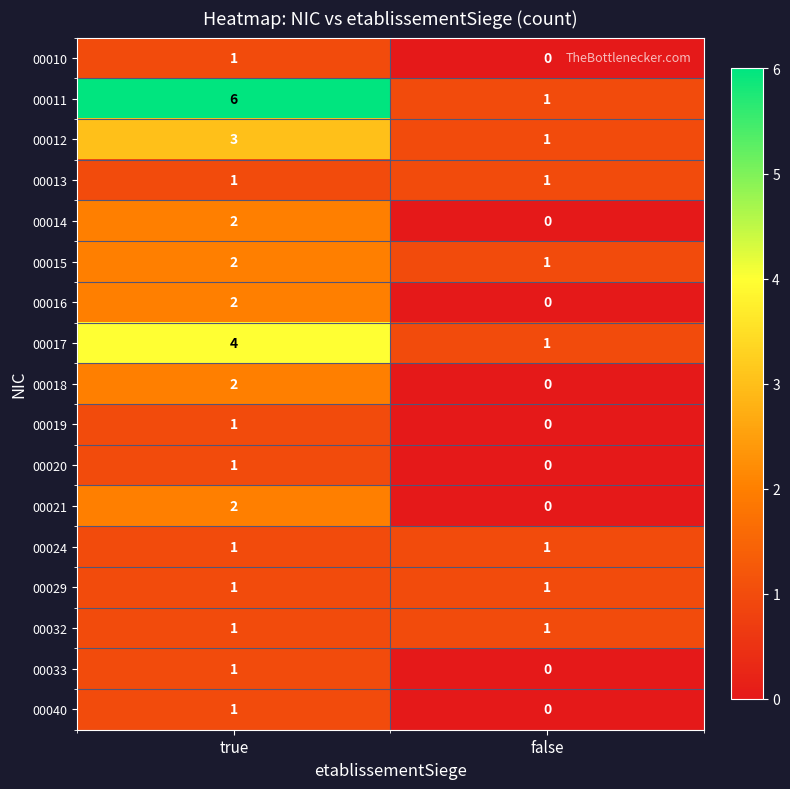

Which category has the highest value across all series?

true